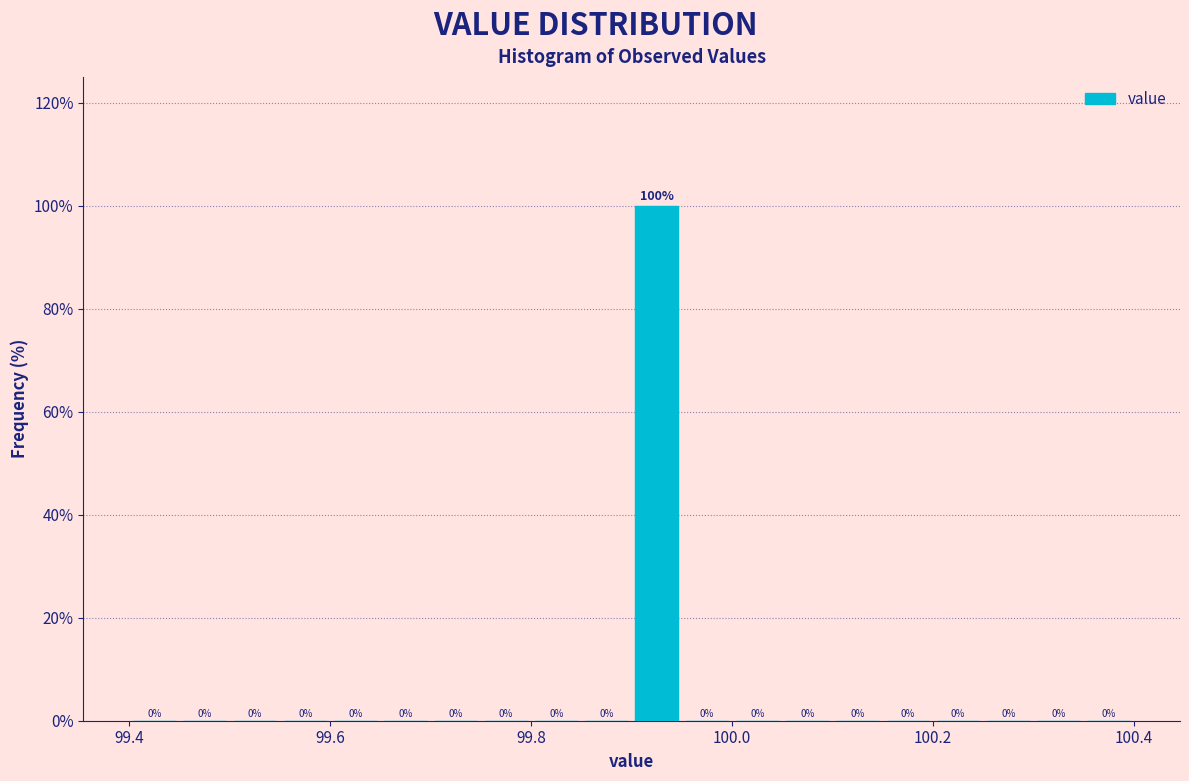

Around what value on the x-axis is the tallest bar? Give the approximate position of its centre, as read against the axis.

99.92